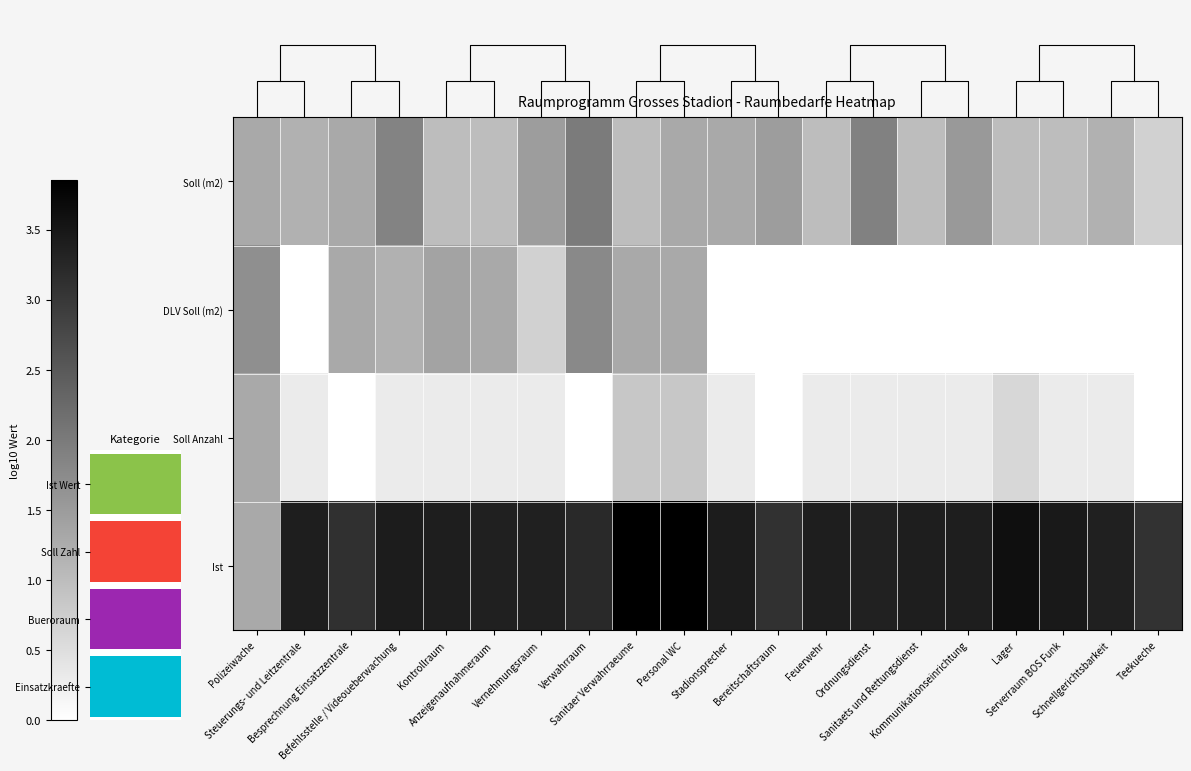

What is the difference between the maximum and minimum values in the Soll Anzahl series?

1.3